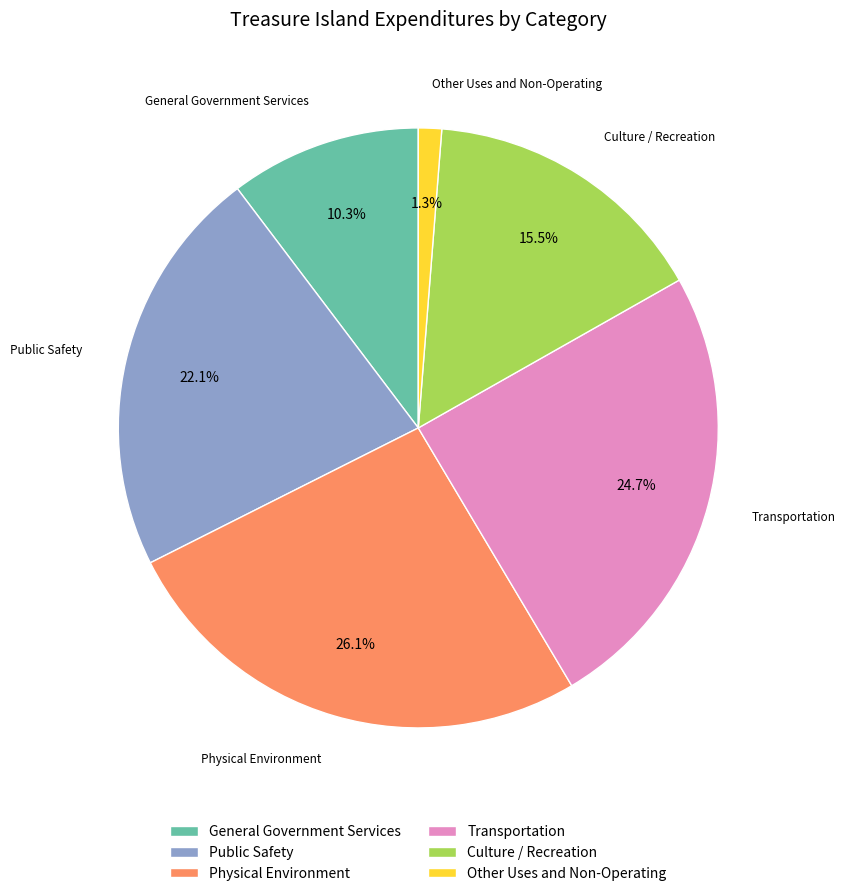

Rank the categories by value from highest to lowest.

Physical Environment, Transportation, Public Safety, Culture / Recreation, General Government Services, Other Uses and Non-Operating